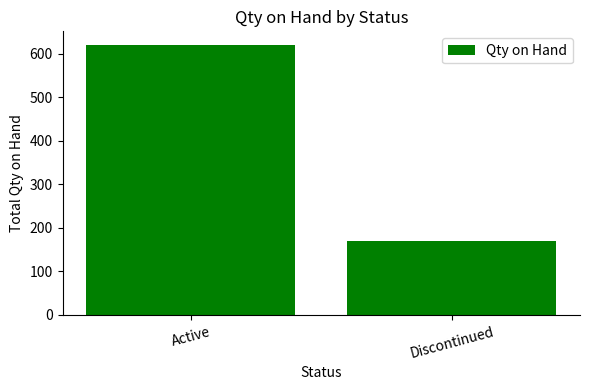

What is the sum of the values at Active and Discontinued?

789